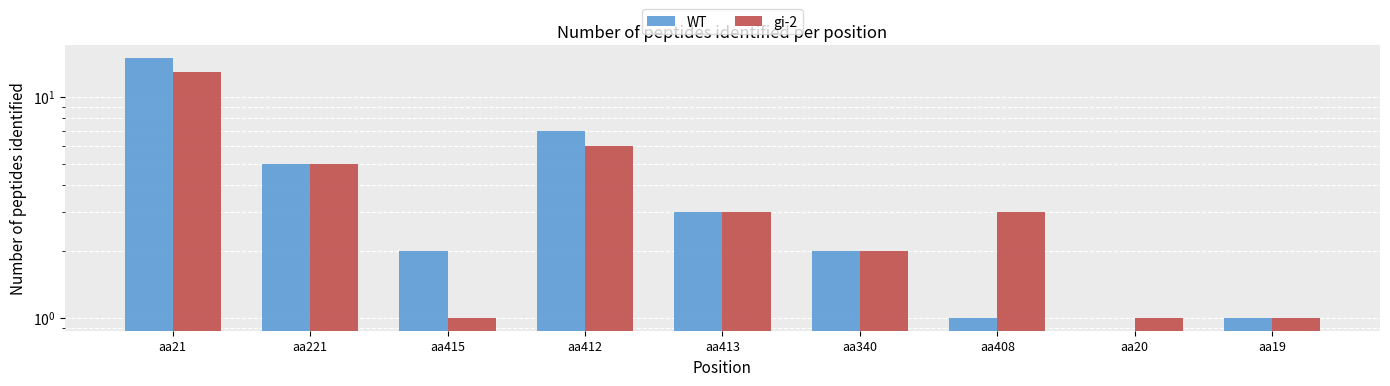

Which series has the widest spread of values?

WT